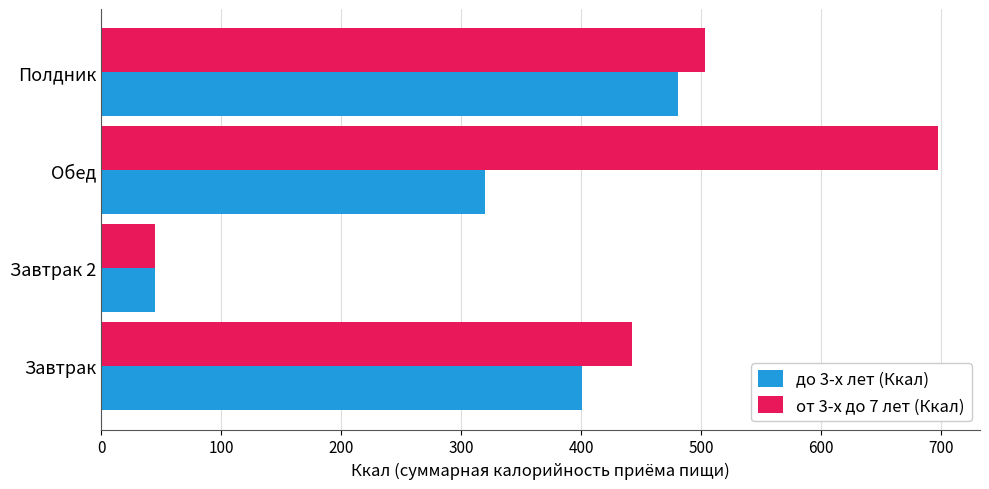

Is it true that до 3-х лет (Ккал) equals 260.4 at Завтрак?

False